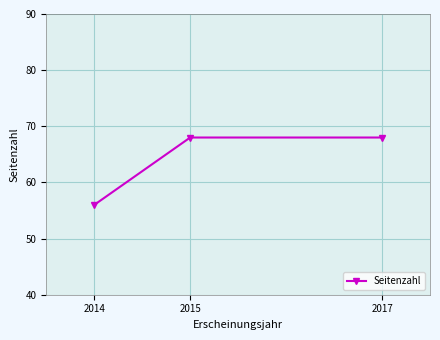

The chart shows a value of 56 at 2014. True or false?

True